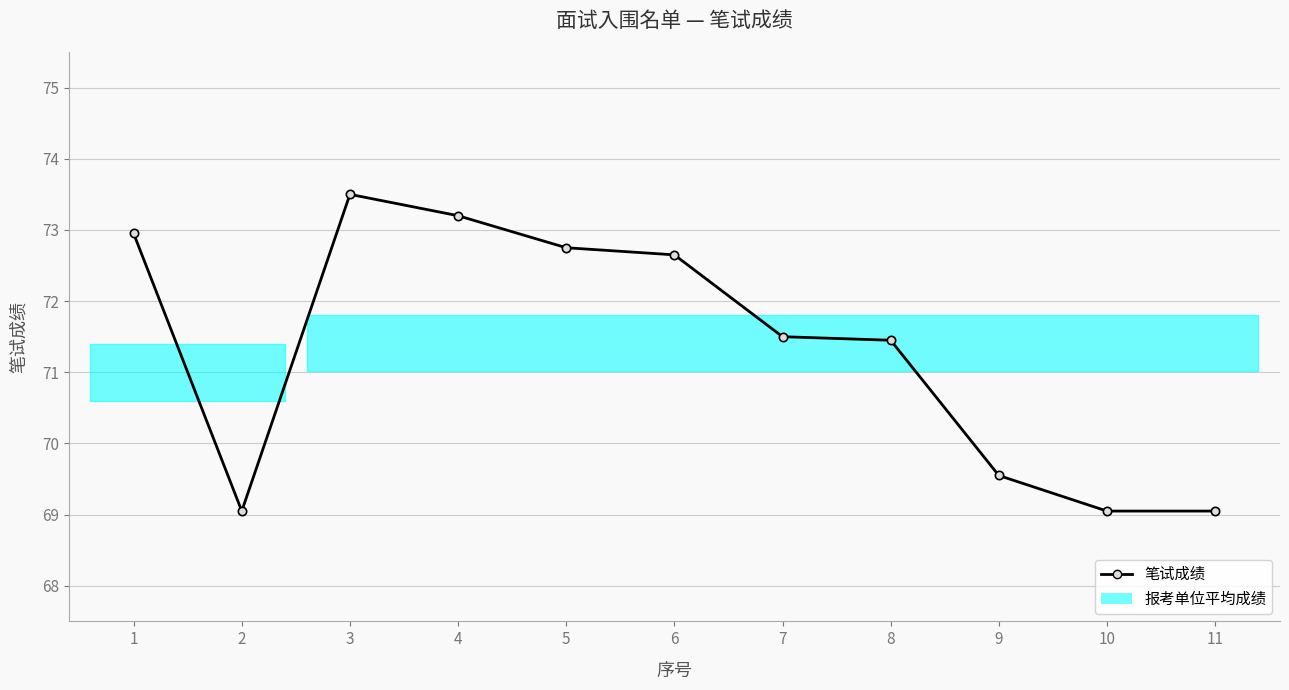

The chart shows a value of 73.0 at 1. True or false?

True